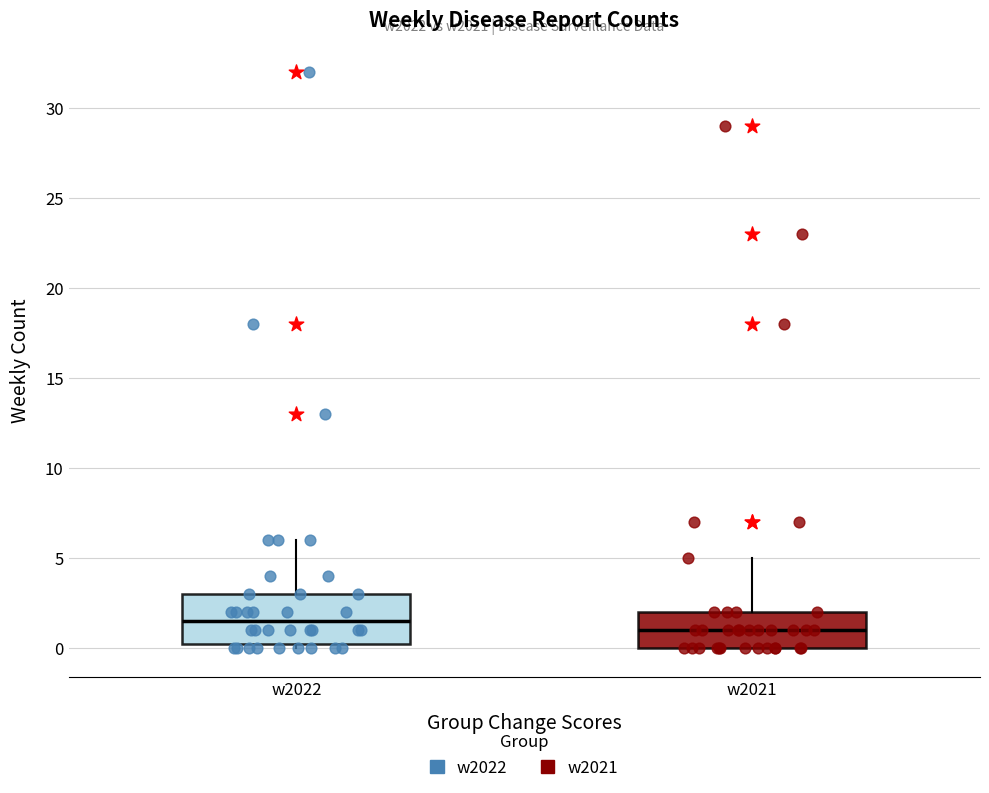

Where is the lower edge of the box for w2022 on the y-axis? The values are not printed on the chart, so give them approximately, as read against the axis.

0.5